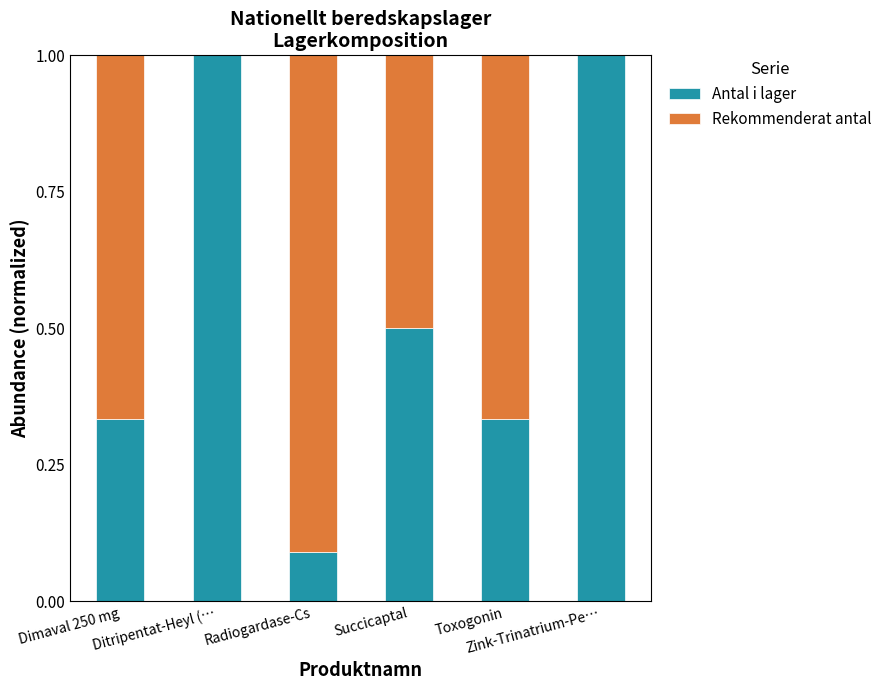

At which category is the sum across all series the highest?

Dimaval 250 mg